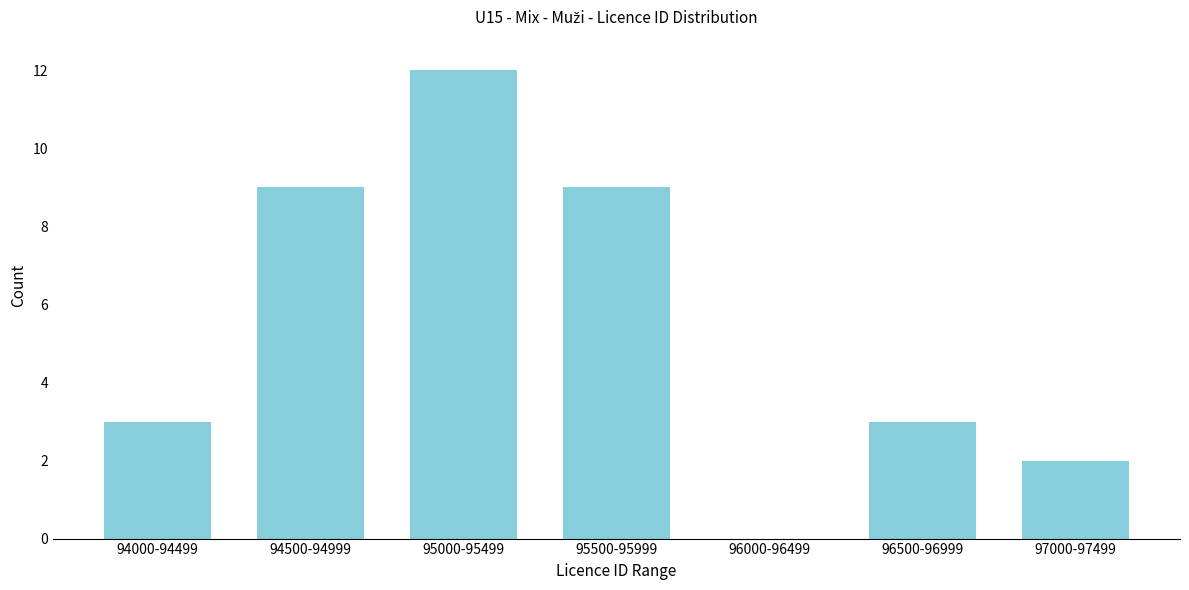

Reading right to left, list all the values displayed in this chart.

97000-97499=2	96500-96999=3	96000-96499=0	95500-95999=9	95000-95499=12	94500-94999=9	94000-94499=3